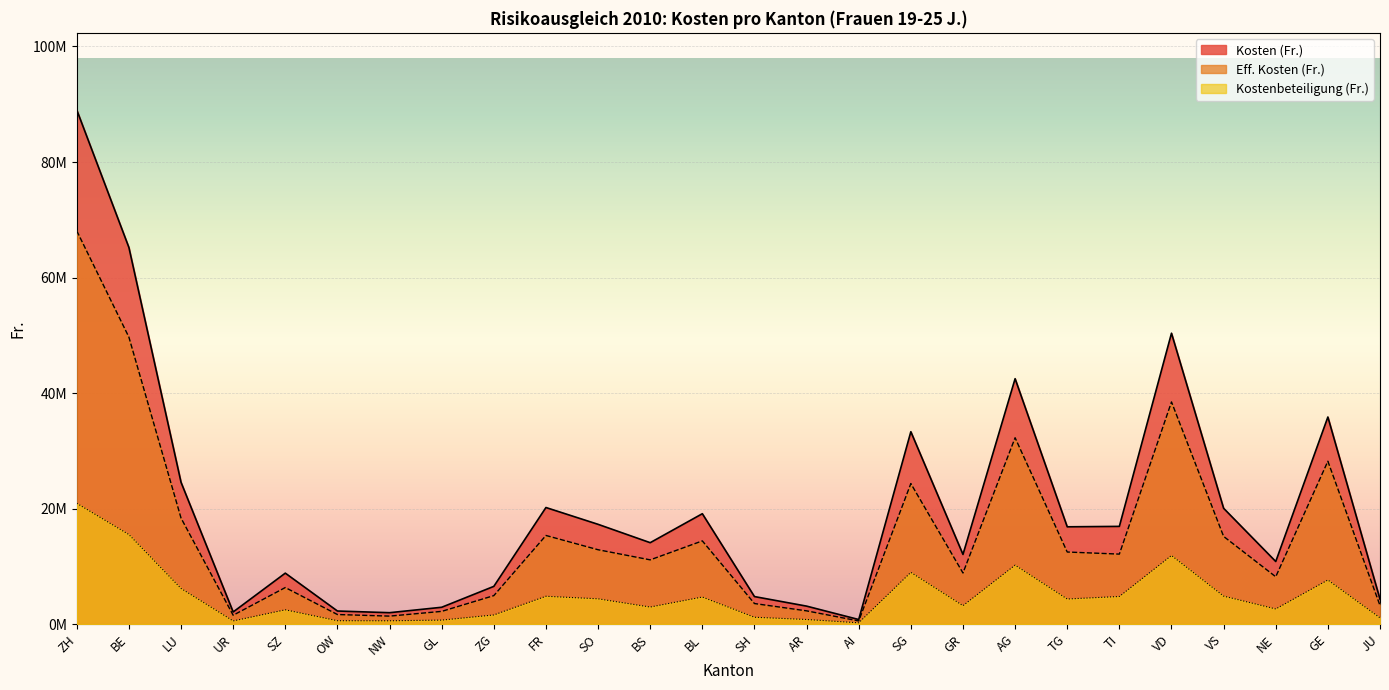

What is the label of the 15th point from the left?

AR